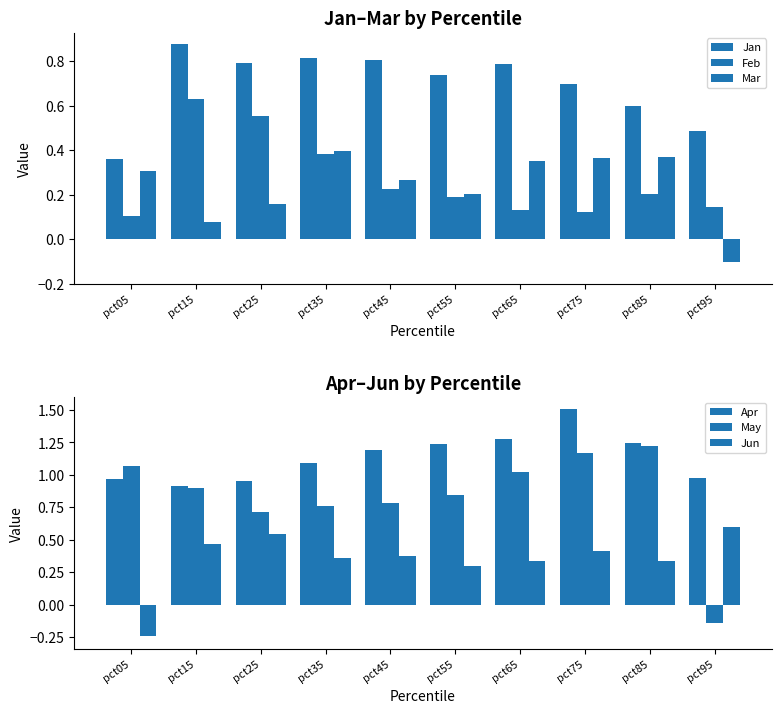

Is it true that Jan equals 0.1 at pct95?

False